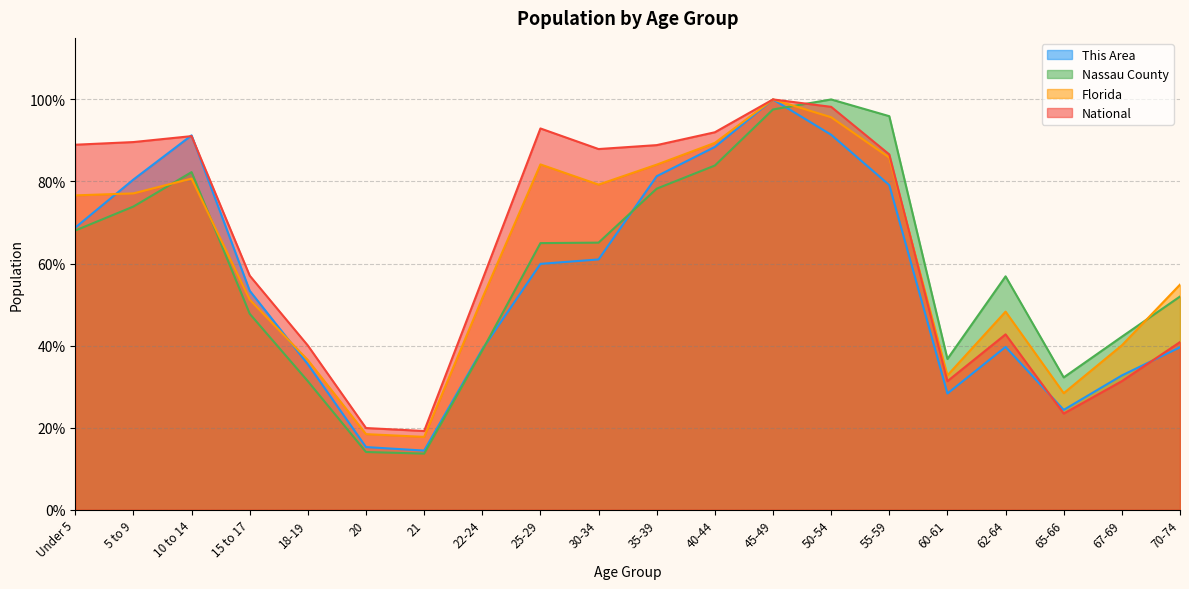

What is the sum of the Florida values at 15 to 17 and 18-19?

0.9